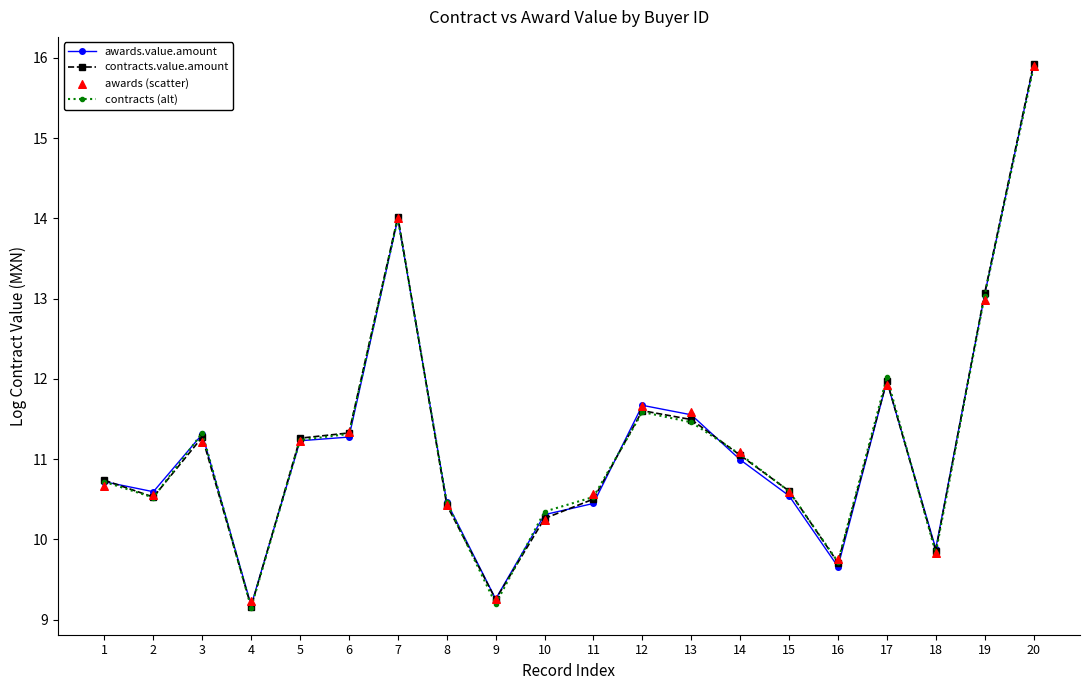

Is the value of contracts.value.amount at 9 greater than the value of awards (scatter) at 12?

No